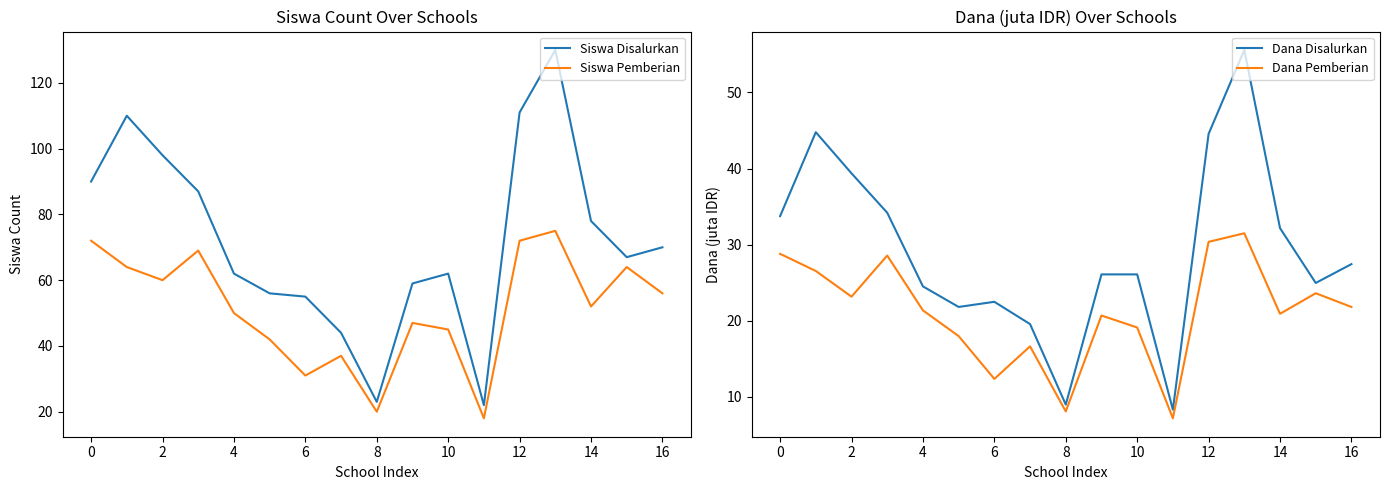

What are all the series names shown in the legend?

Siswa Disalurkan, Siswa Pemberian, Dana Disalurkan, Dana Pemberian